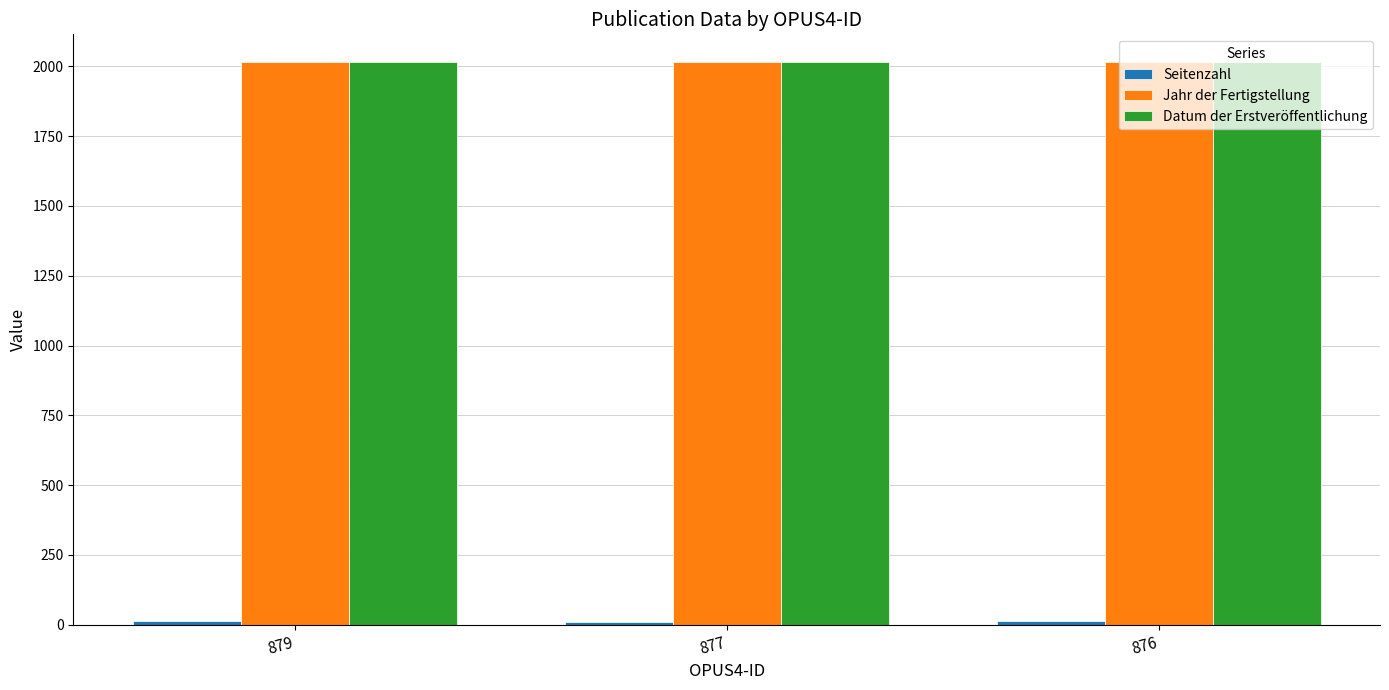

What is the average value of the Datum der Erstveröffentlichung series?

2014